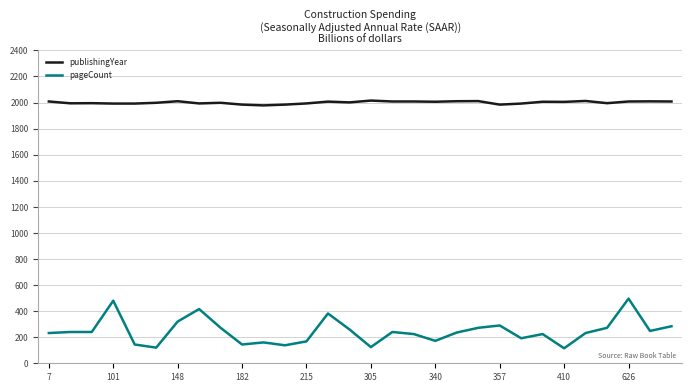

True or false: pageCount and publishingYear cross at least once.

False